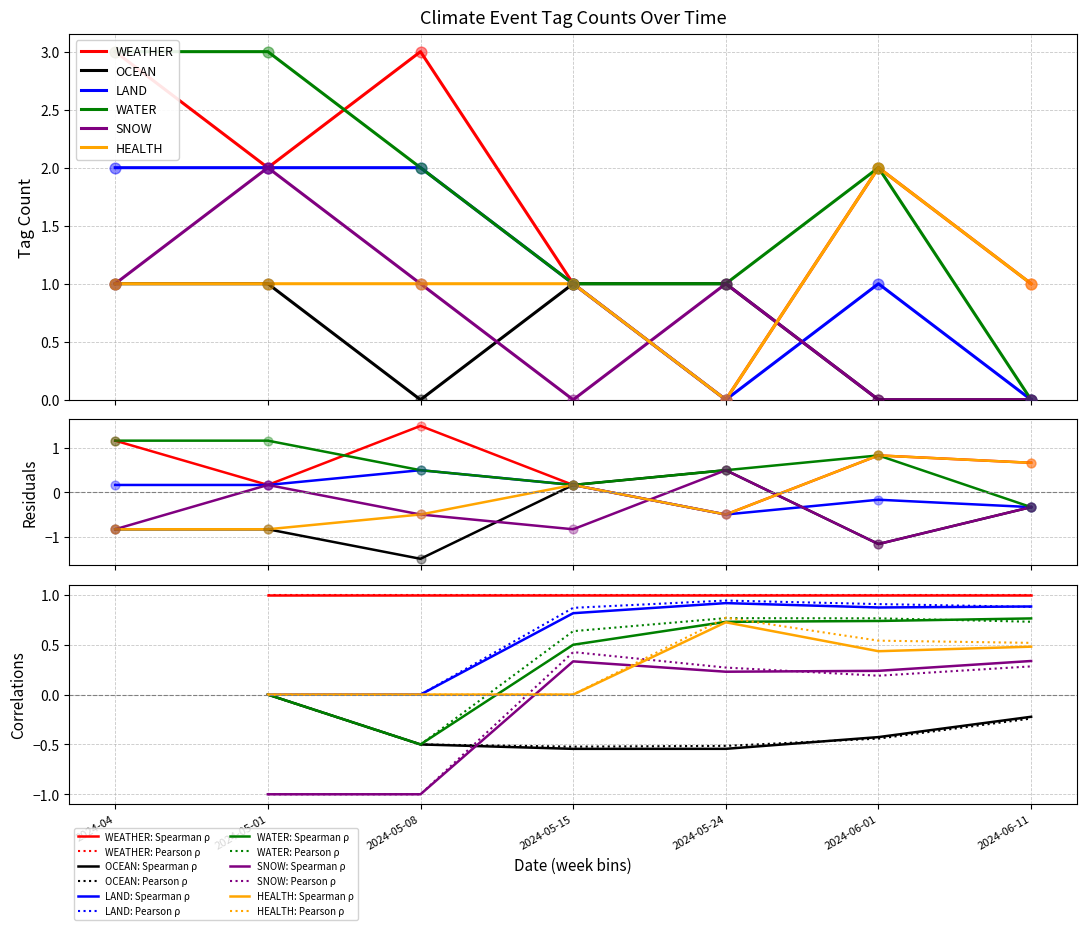

At which category is the sum across all series the highest?

2024-04